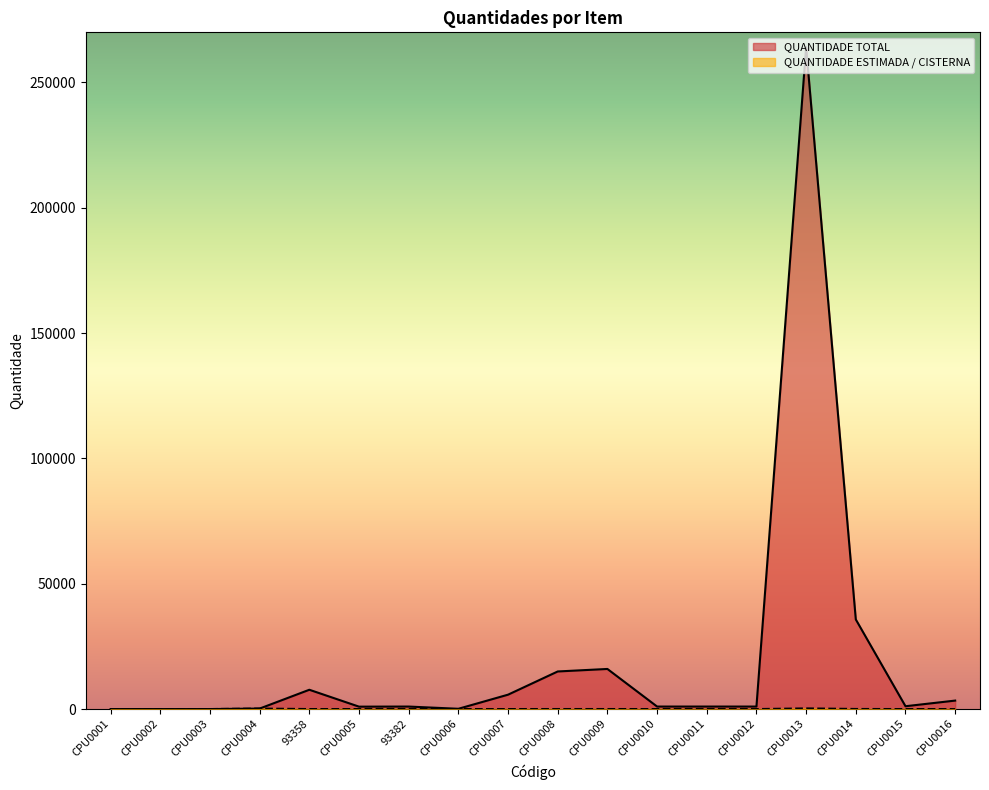

At which category does QUANTIDADE TOTAL reach its first local peak?

93358